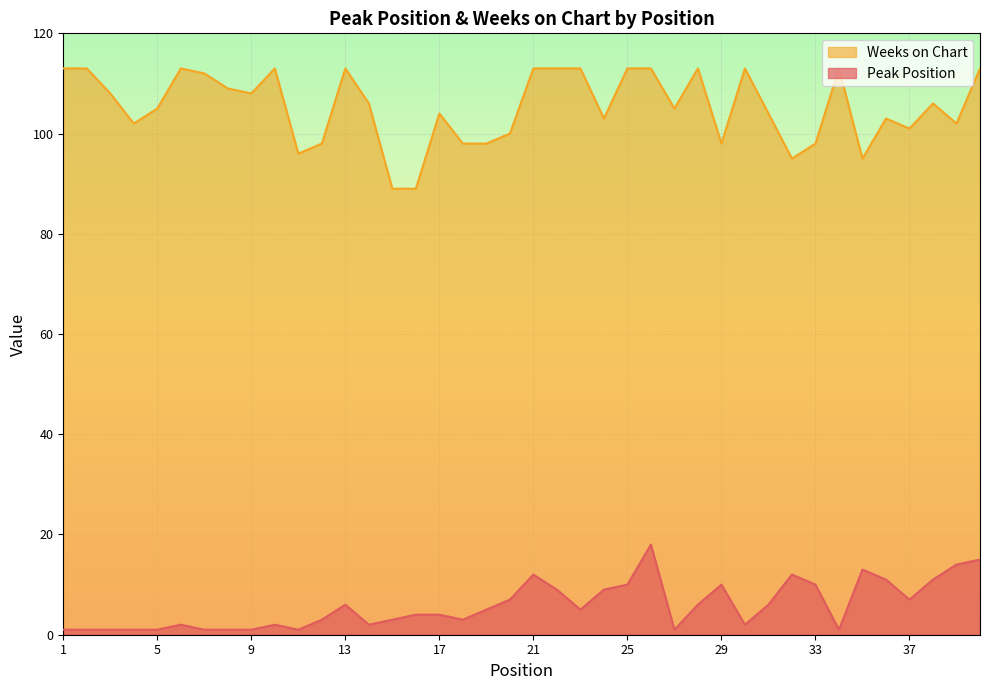

Which series changed the most between 9 and 18?

Weeks on Chart